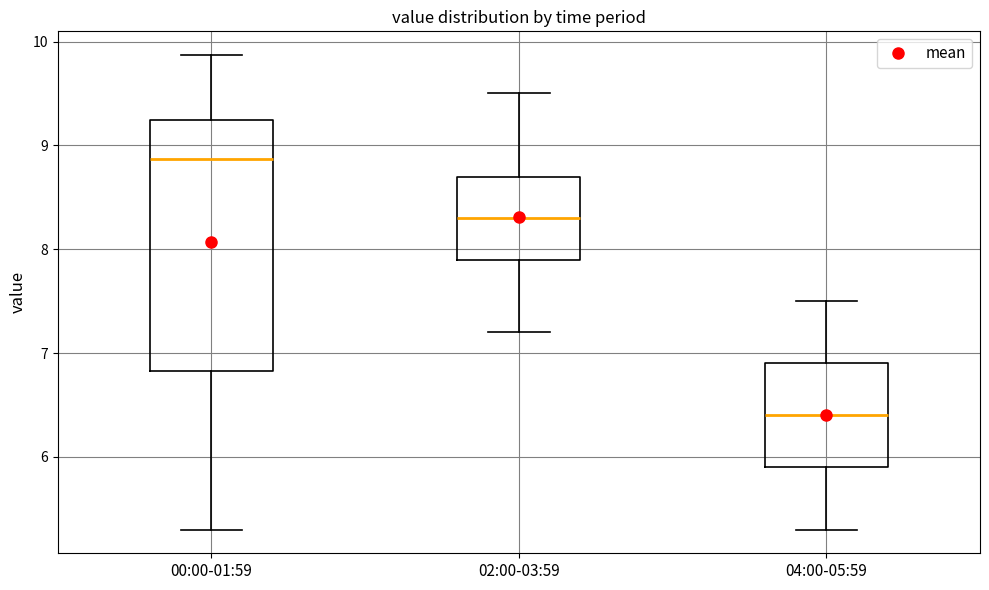

Where does the upper whisker of the box for 00:00-01:59 end on the y-axis? The values are not printed on the chart, so give them approximately, as read against the axis.

9.9